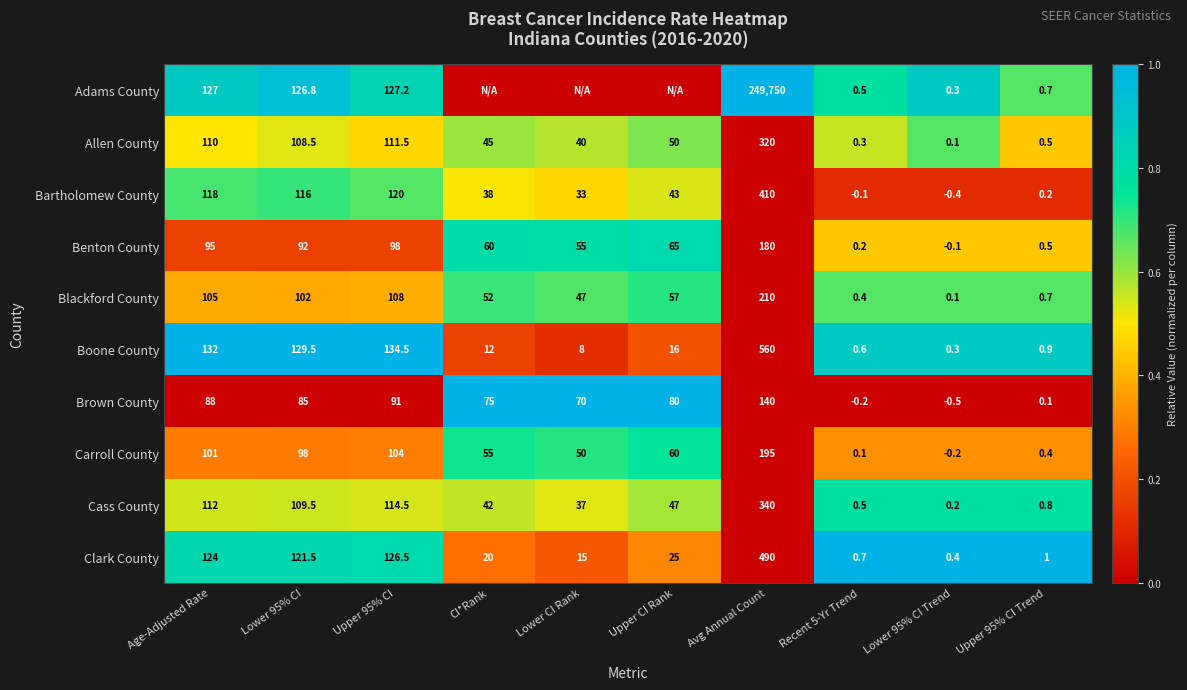

At which label does Blackford County reach its peak?

Avg Annual Count